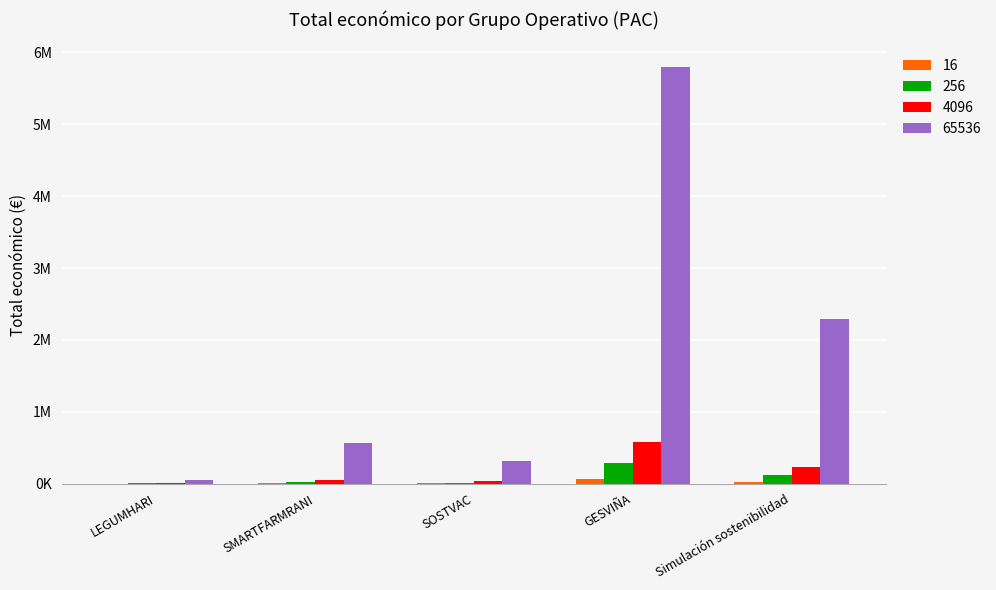

What is the label of the 5th bar from the right?

LEGUMHARI